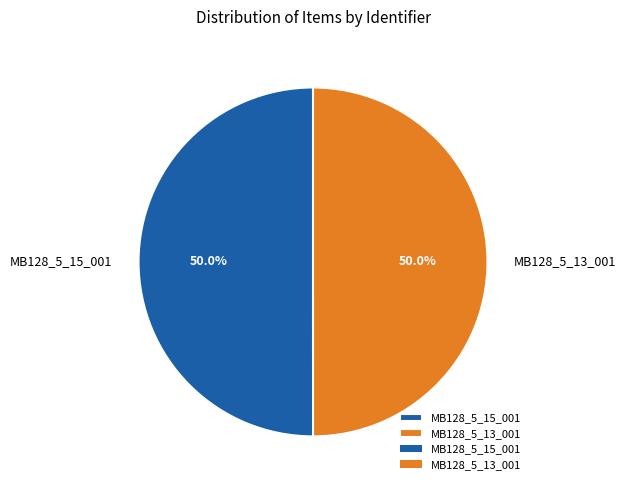

What percentage do MB128_5_13_001 and MB128_5_15_001 together represent?

100.0%